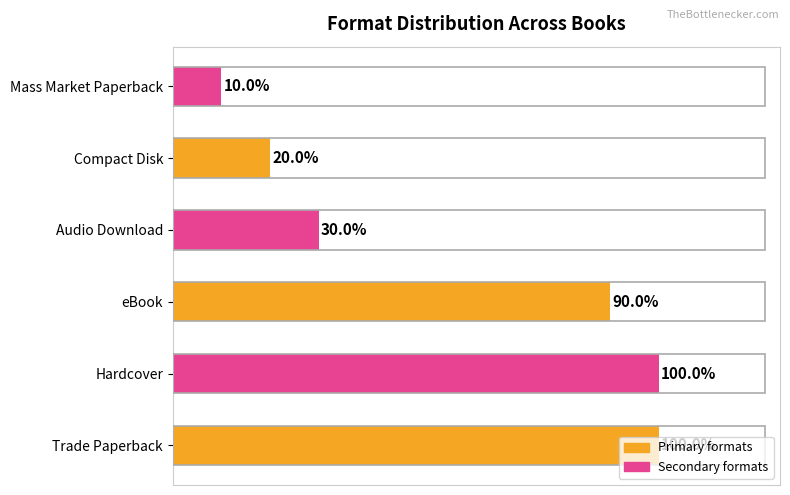

Are the bars horizontal?

Yes